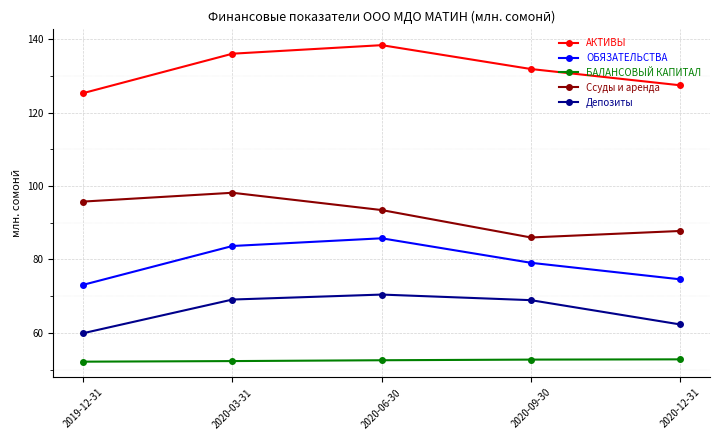

Where is АКТИВЫ nearest to the value 131?

2020-09-30